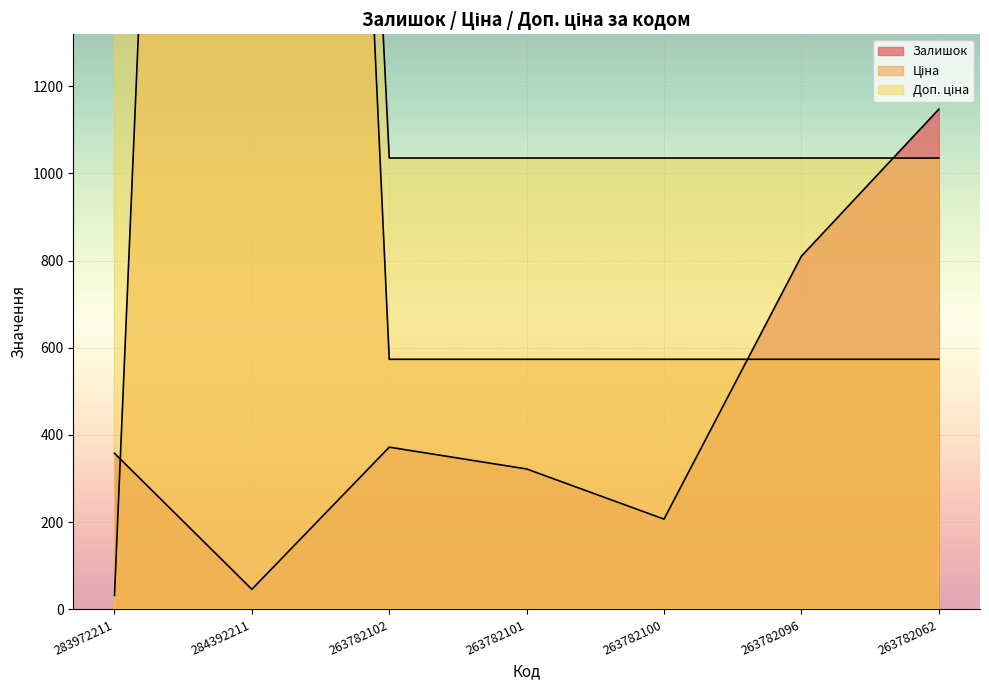

At 263782102, list the series in order from smallest to largest.

Залишок, Ціна, Доп. ціна